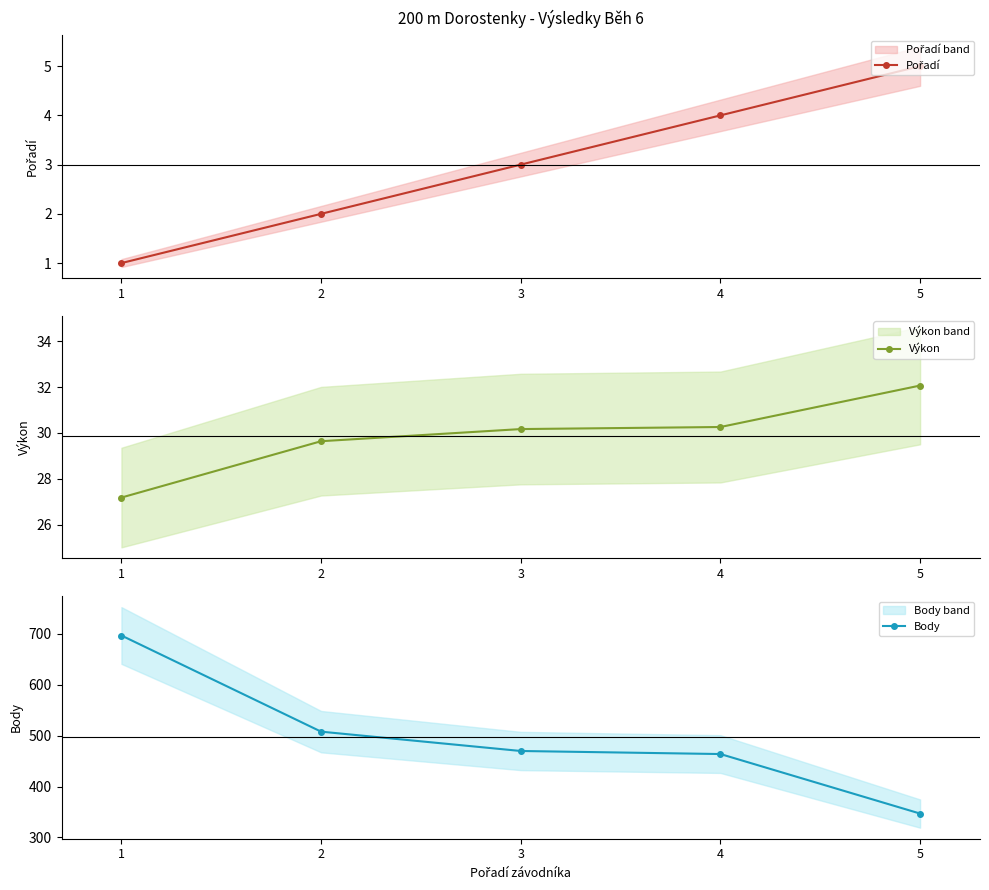

What are all the series names shown in the legend?

Pořadí, Výkon, Body